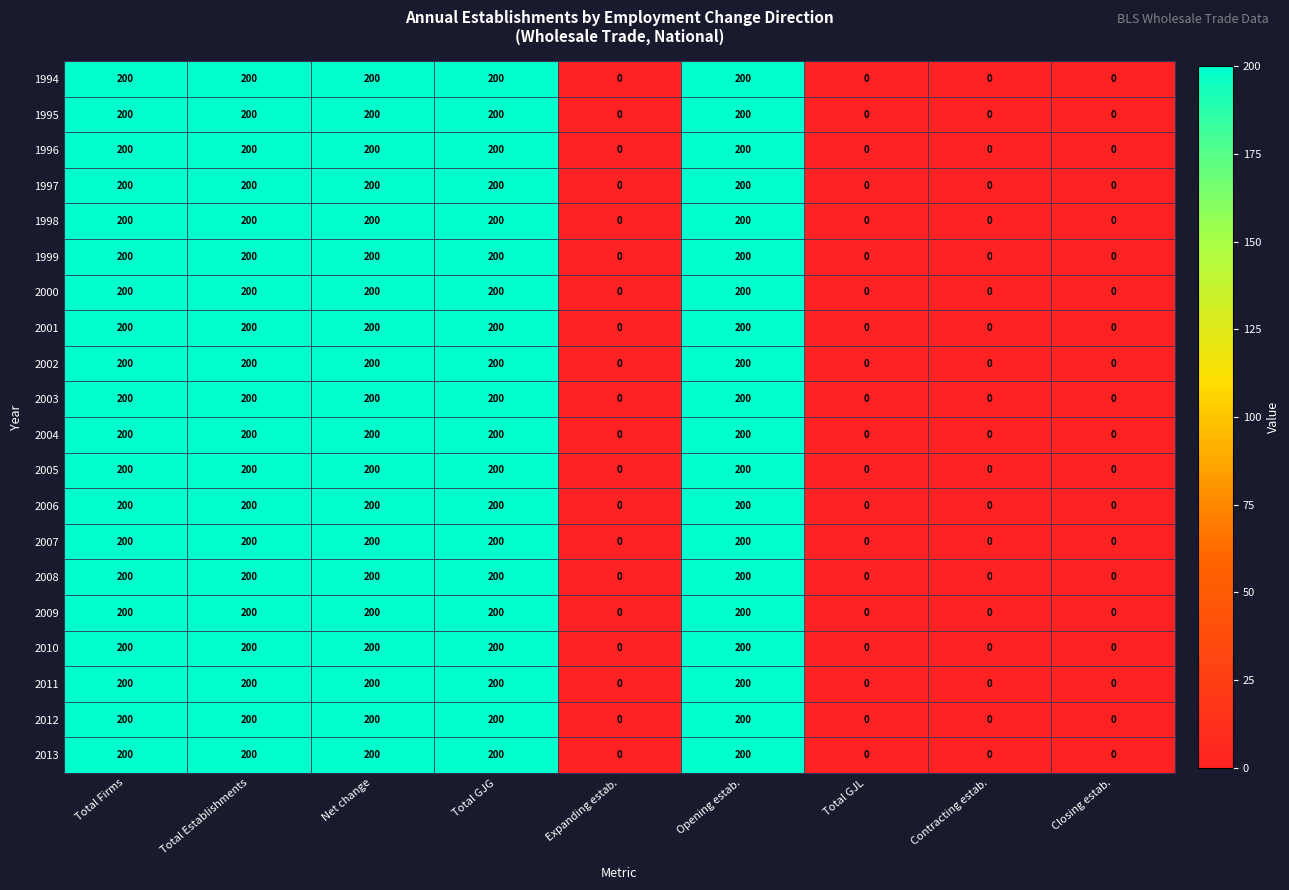

The value of 2011 at Total GJL is 116. True or false?

False